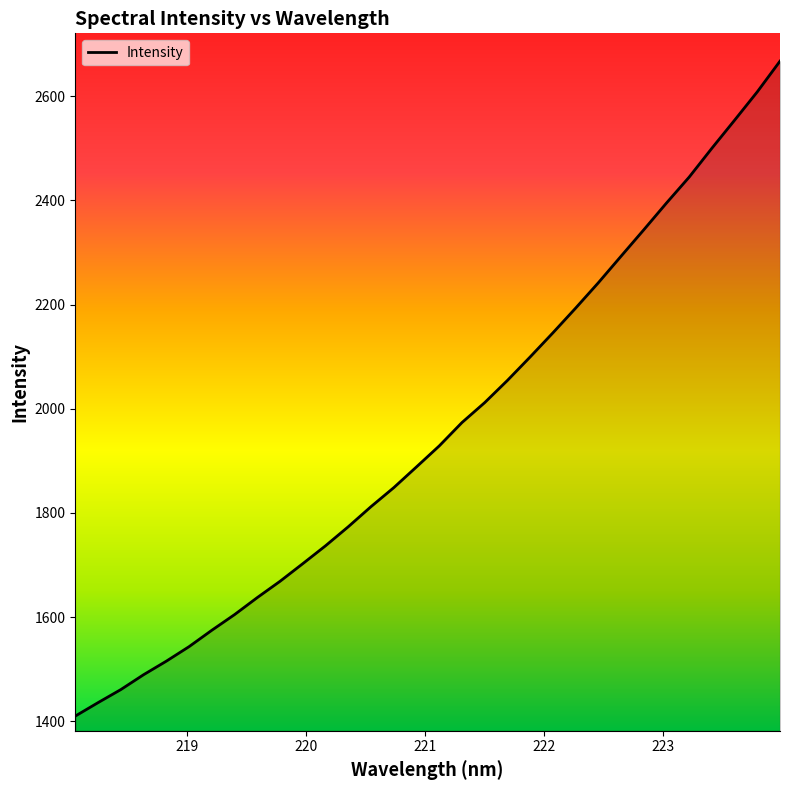

What is the greatest value displayed?

2667.1